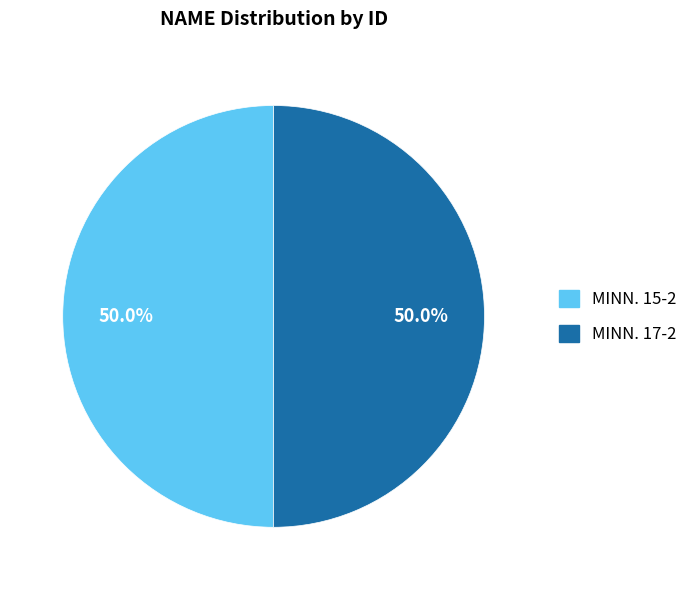

How many segments does this pie chart have?

2